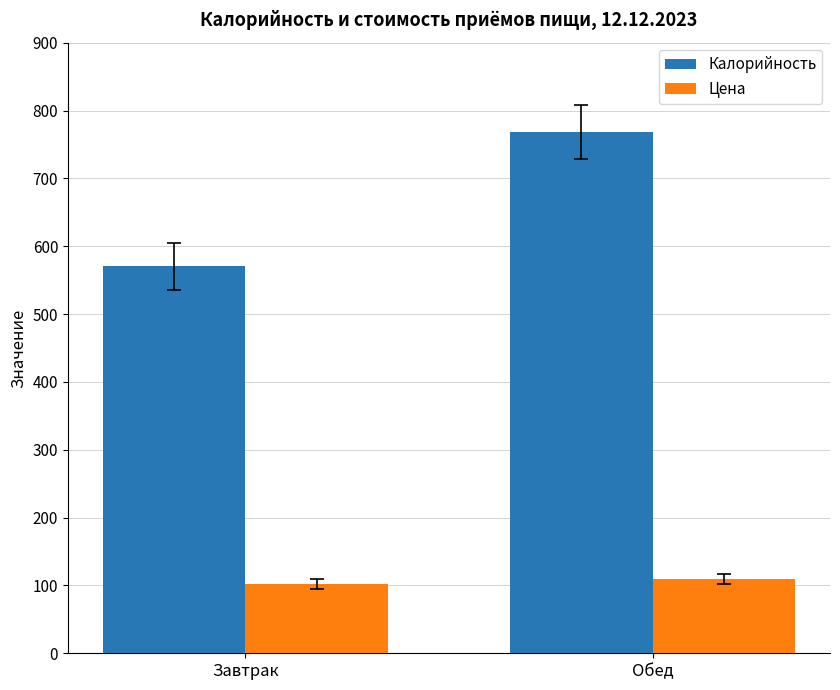

How many groups of bars are there?

2